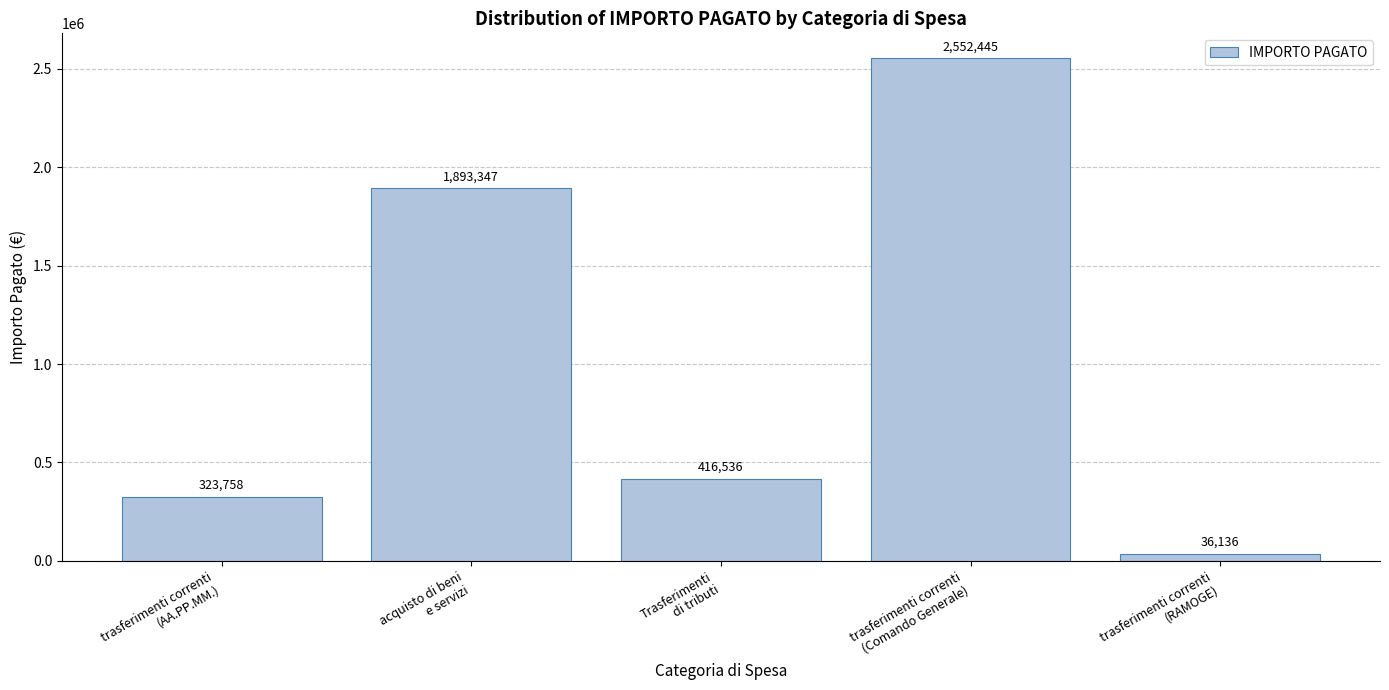

What is the greatest value displayed?

2552445.4